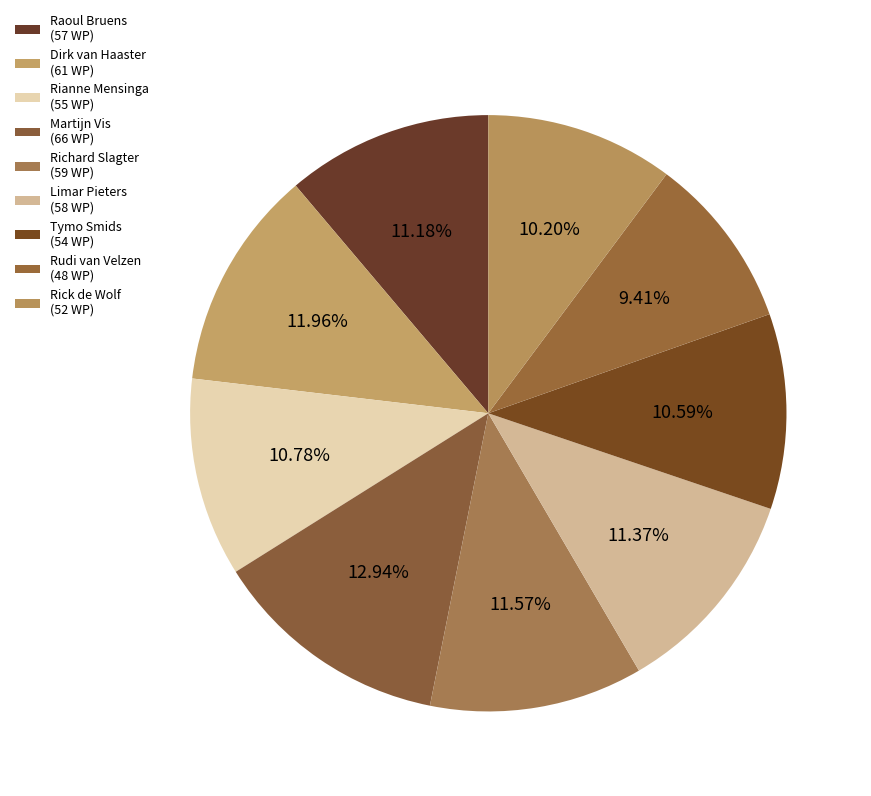

Do Rick de Wolf and Dirk van Haaster together represent more than half of the pie?

No